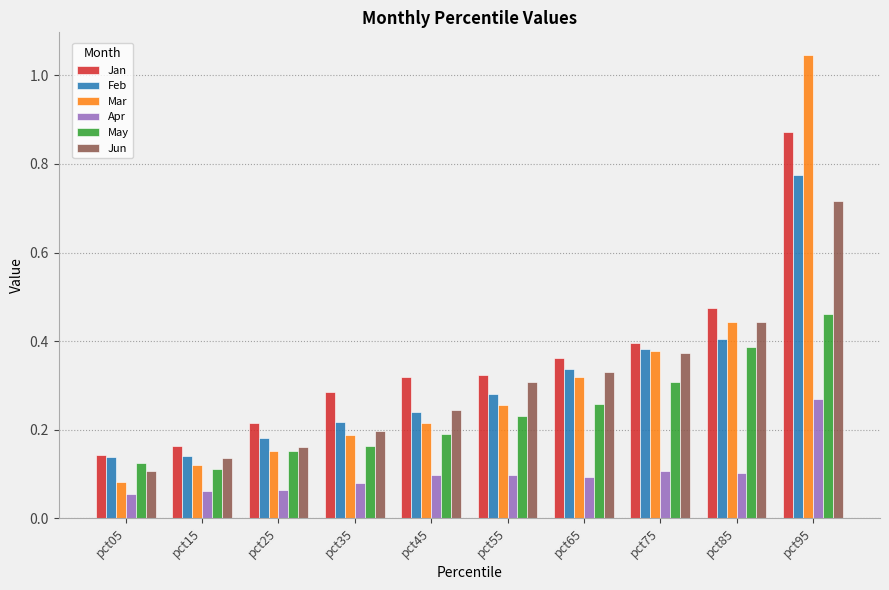

How many Apr values are between 0 and 1?

10